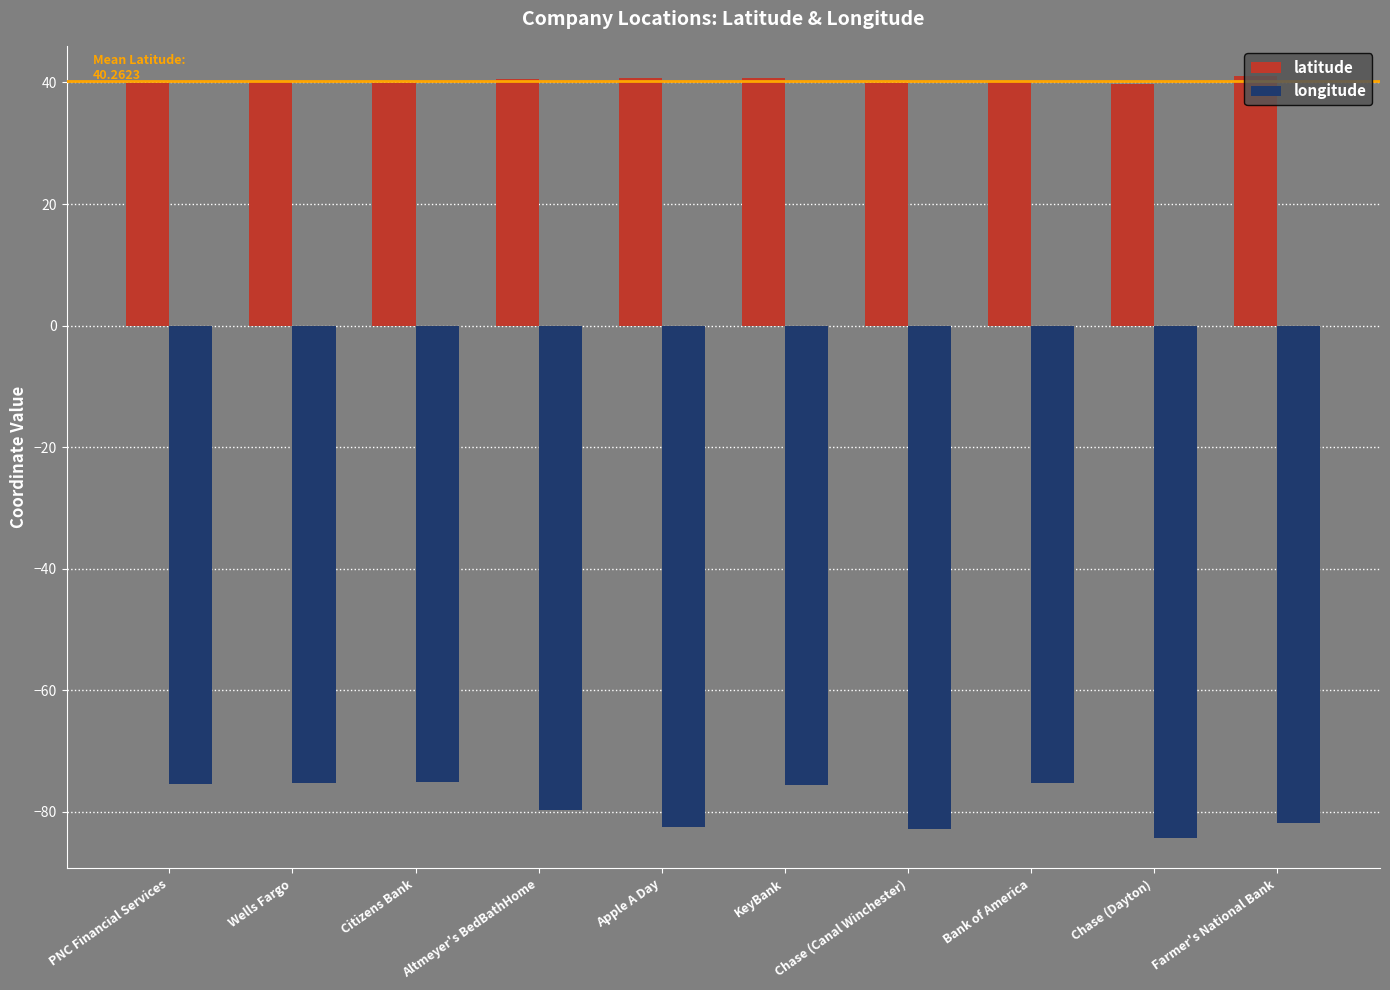

What is the minimum value for latitude?

39.8